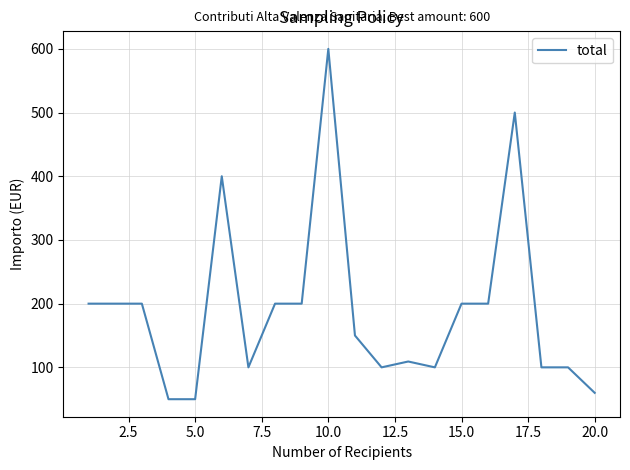

What is the difference between the maximum and minimum values?

550.0